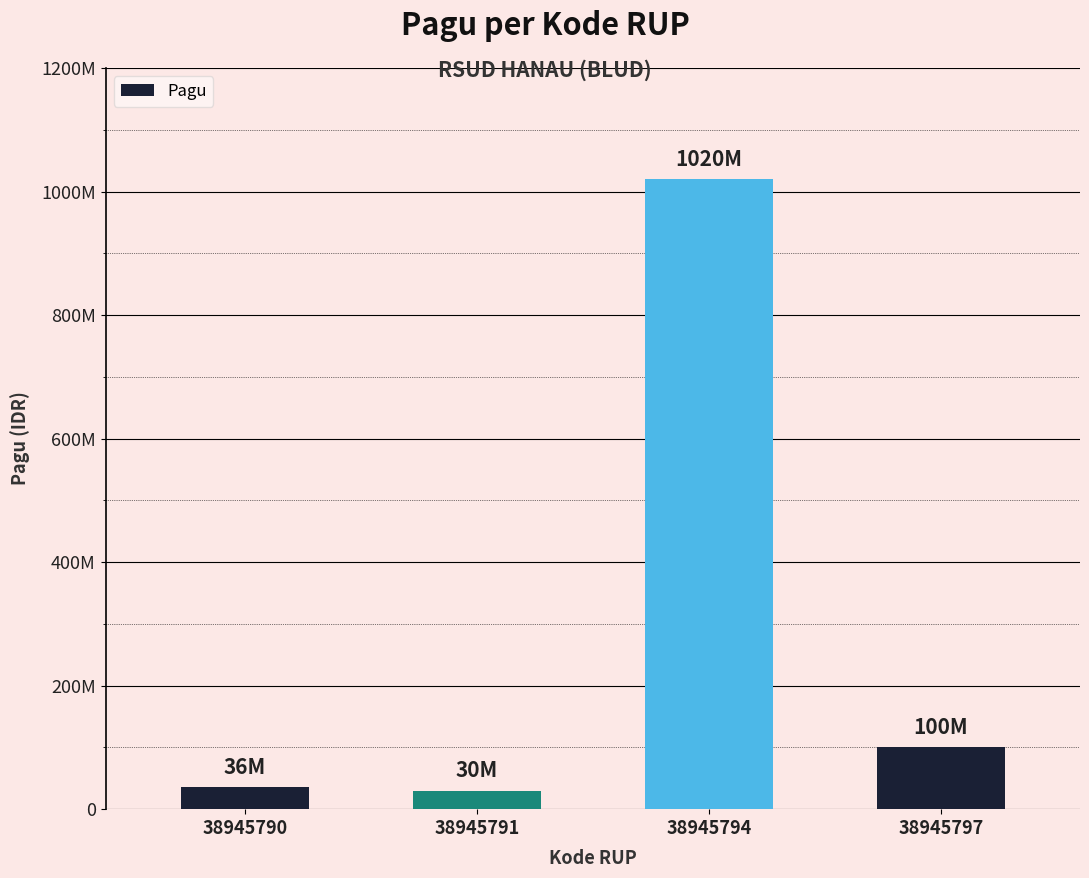

List the labels in order of value, smallest first.

38945791, 38945790, 38945797, 38945794